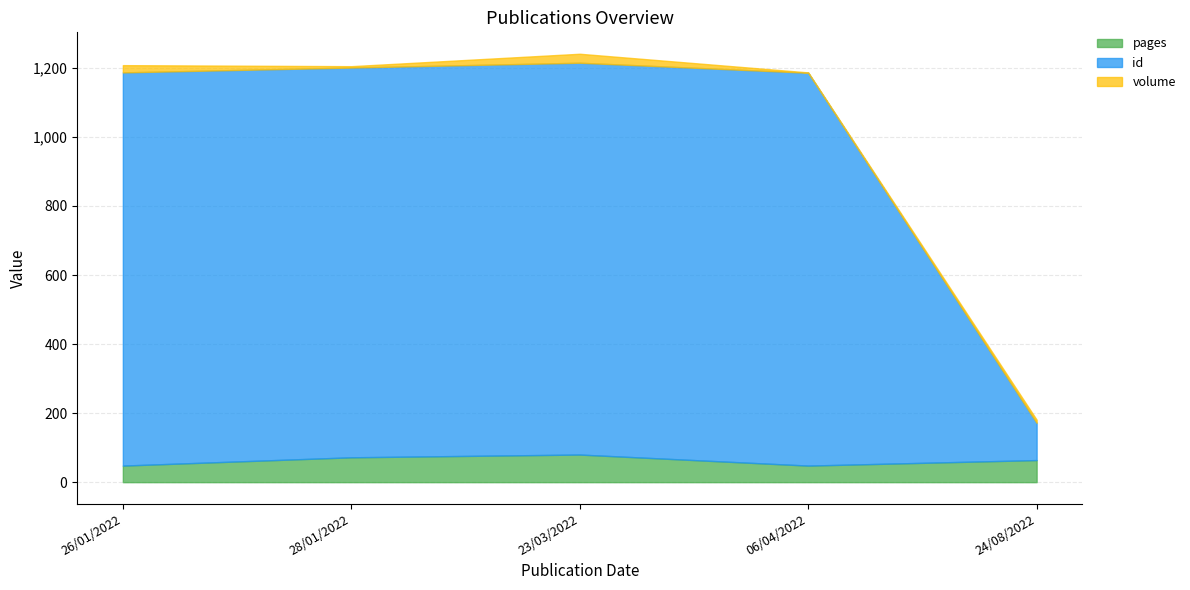

At which category is the sum across all series the highest?

23/03/2022